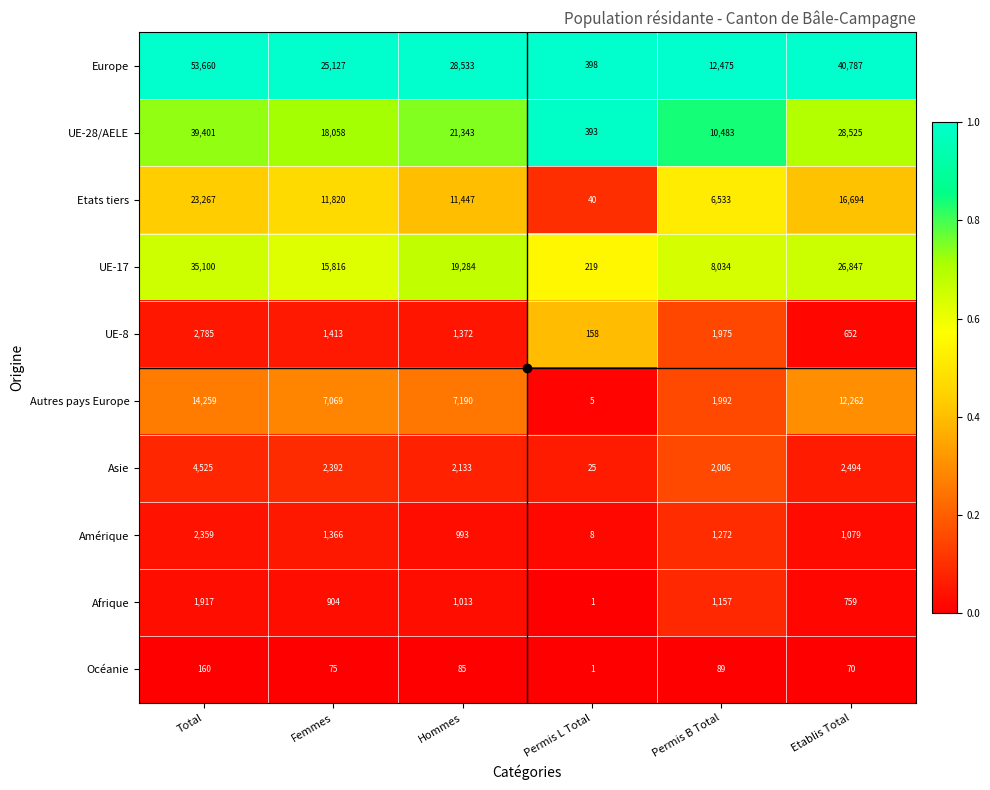

Between Permis B Total and Etablis Total, which series saw the biggest shift?

Europe